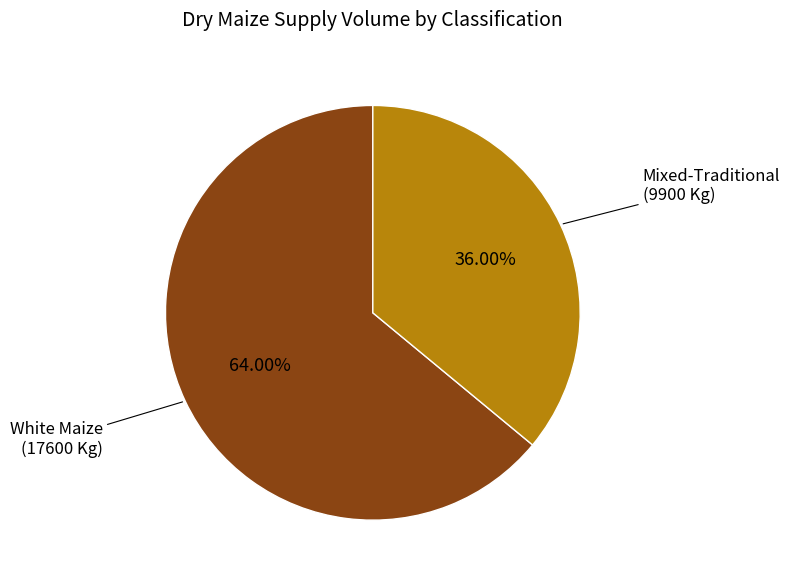

To the nearest percent, what is the difference between the largest and smallest slice percentages?

28%